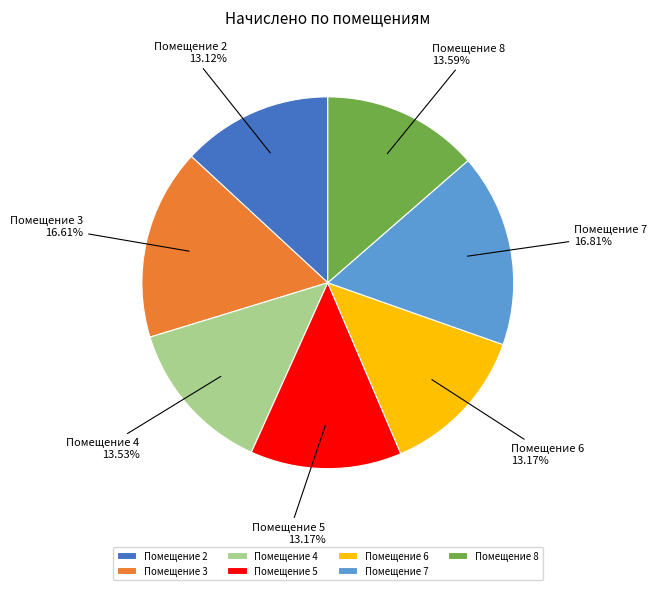

Count the number of slices in the pie.

7